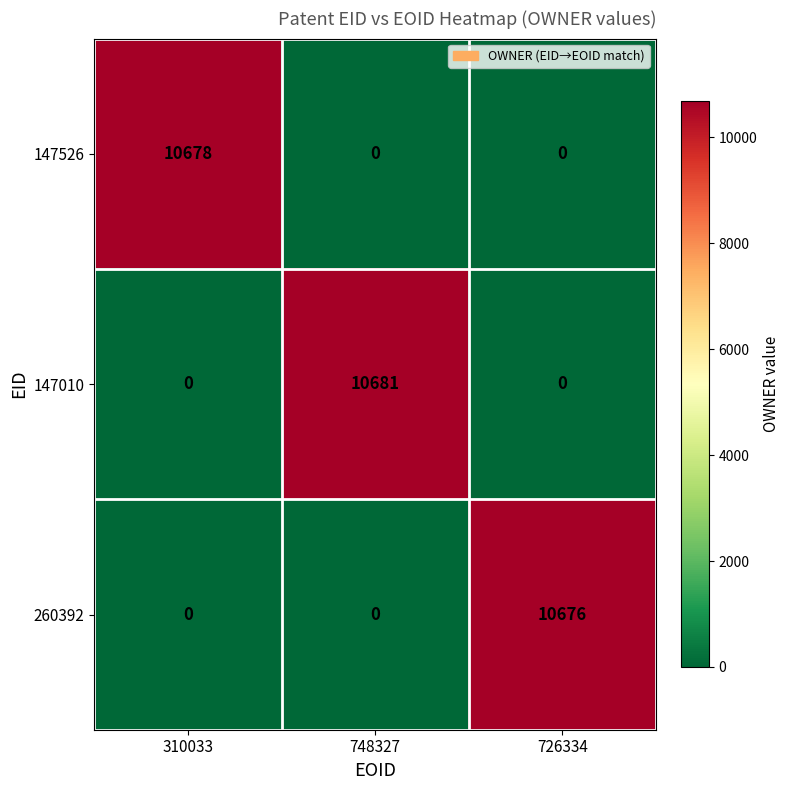

What value does the 147010 series have at 748327, to the nearest 50?

10700